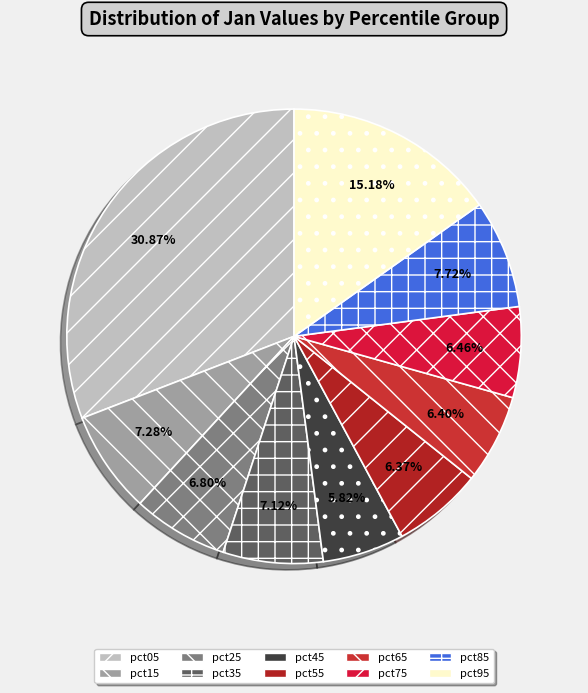

To the nearest percent, what percentage of the pie is pct15?

7%